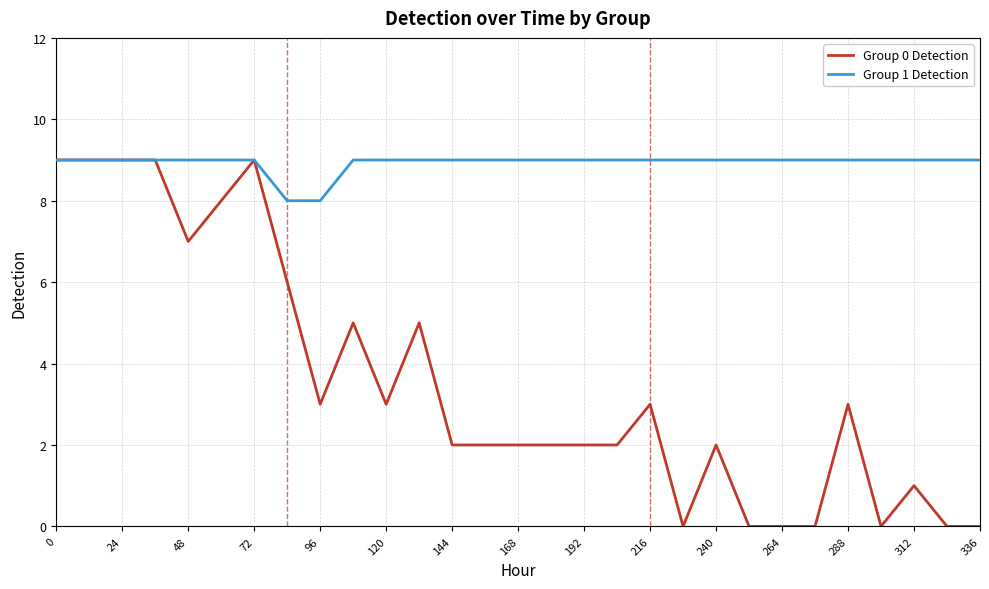

List the series in order of their overall mean, highest first.

Group 1 Detection, Group 0 Detection